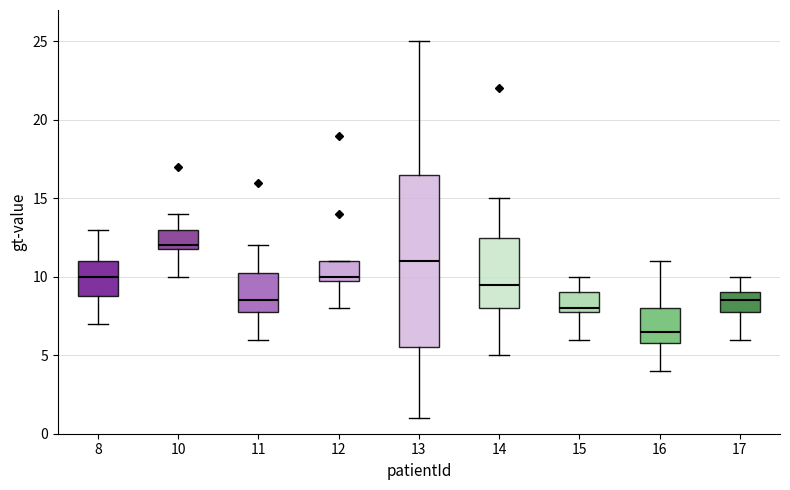

Which box's median line is the lowest?

16